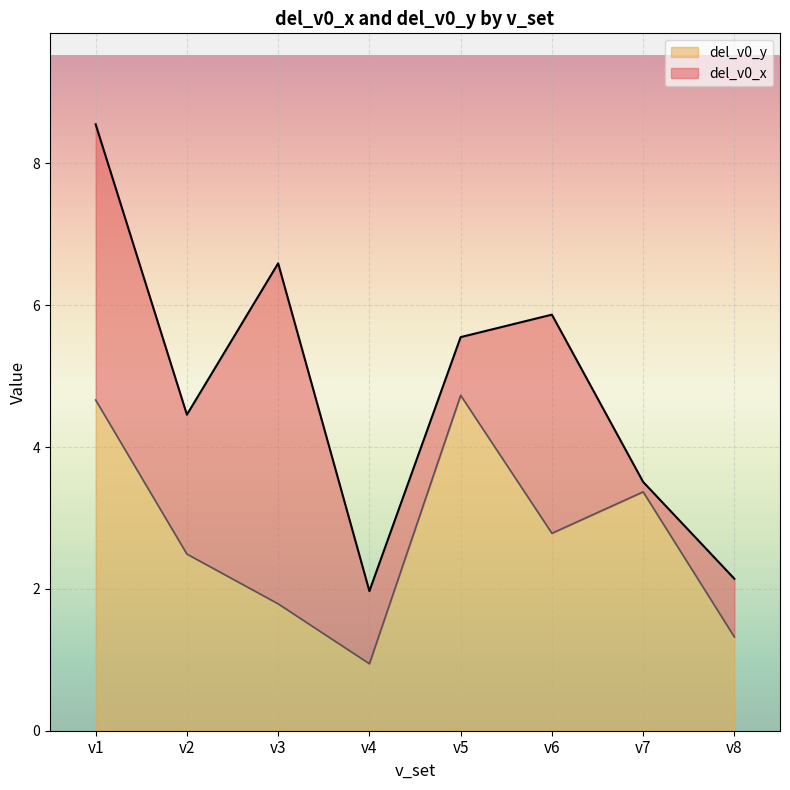

Approximately how many times larger is the value at v6 compared to v8?

2.1